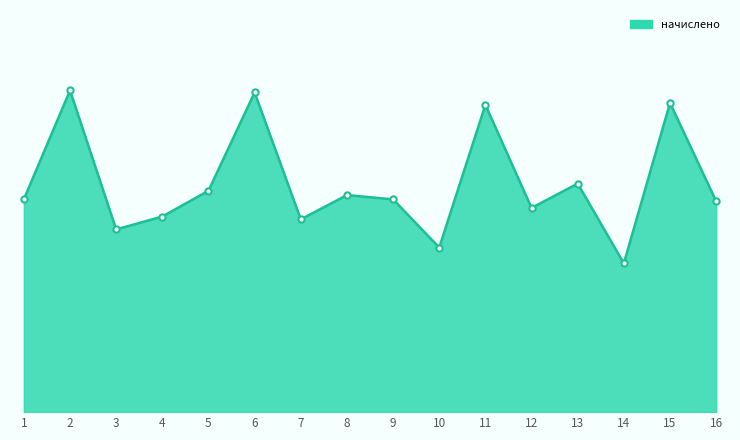

Is this an area chart (filled region under the line)?

Yes